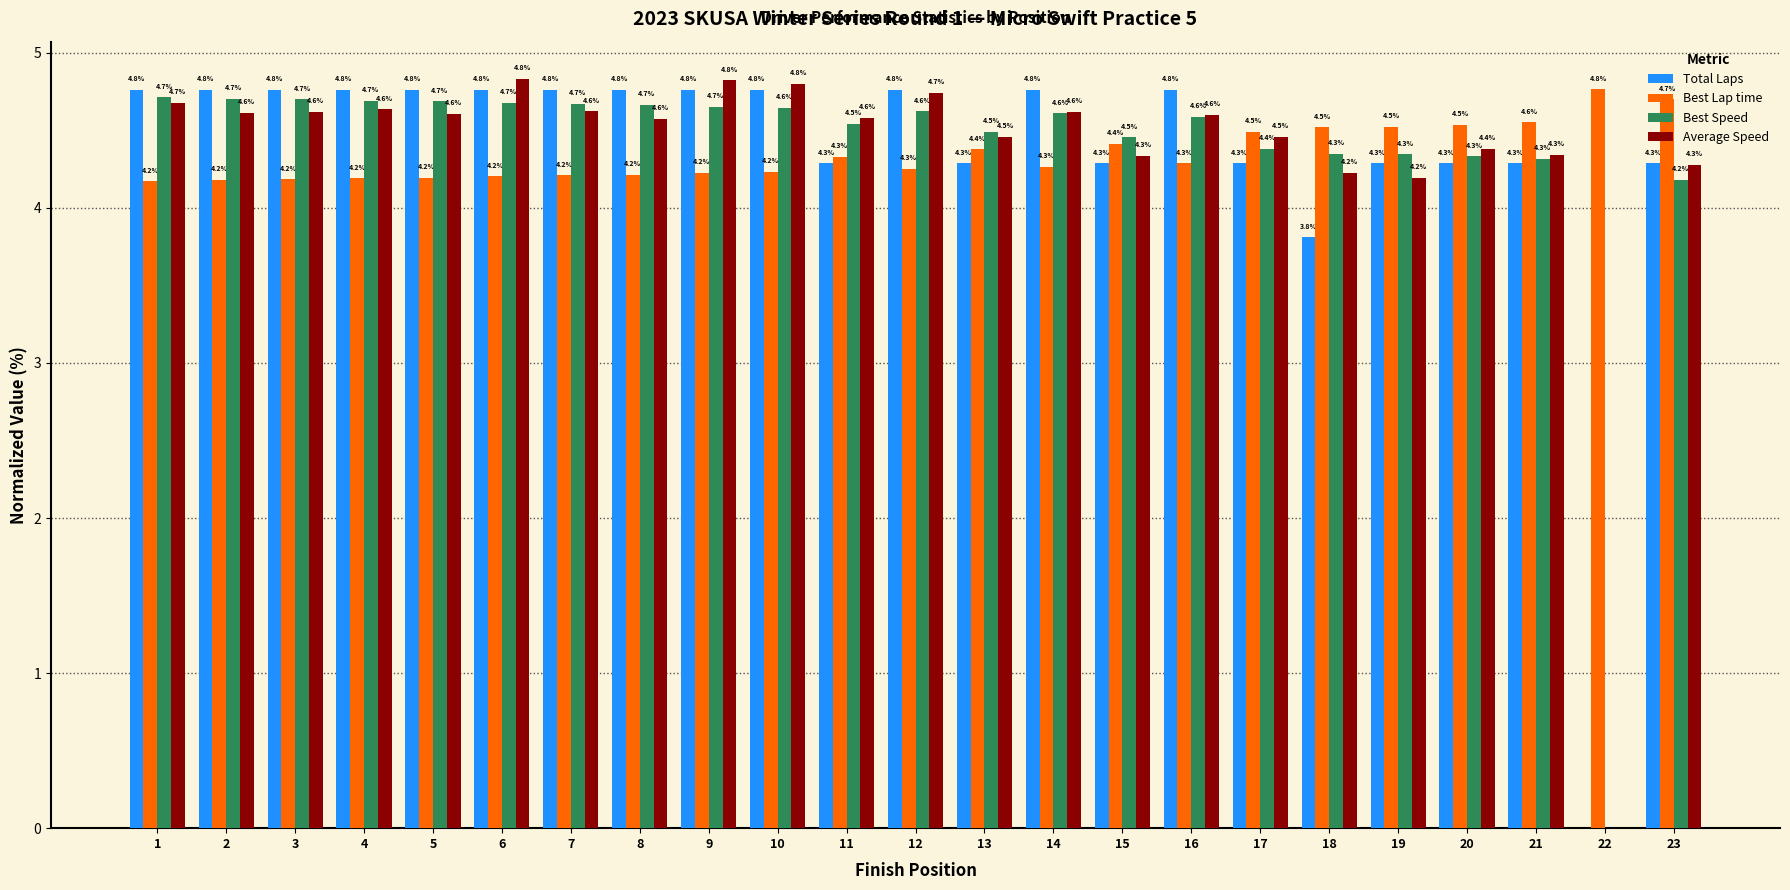

What is the maximum value for Best Speed?

4.7